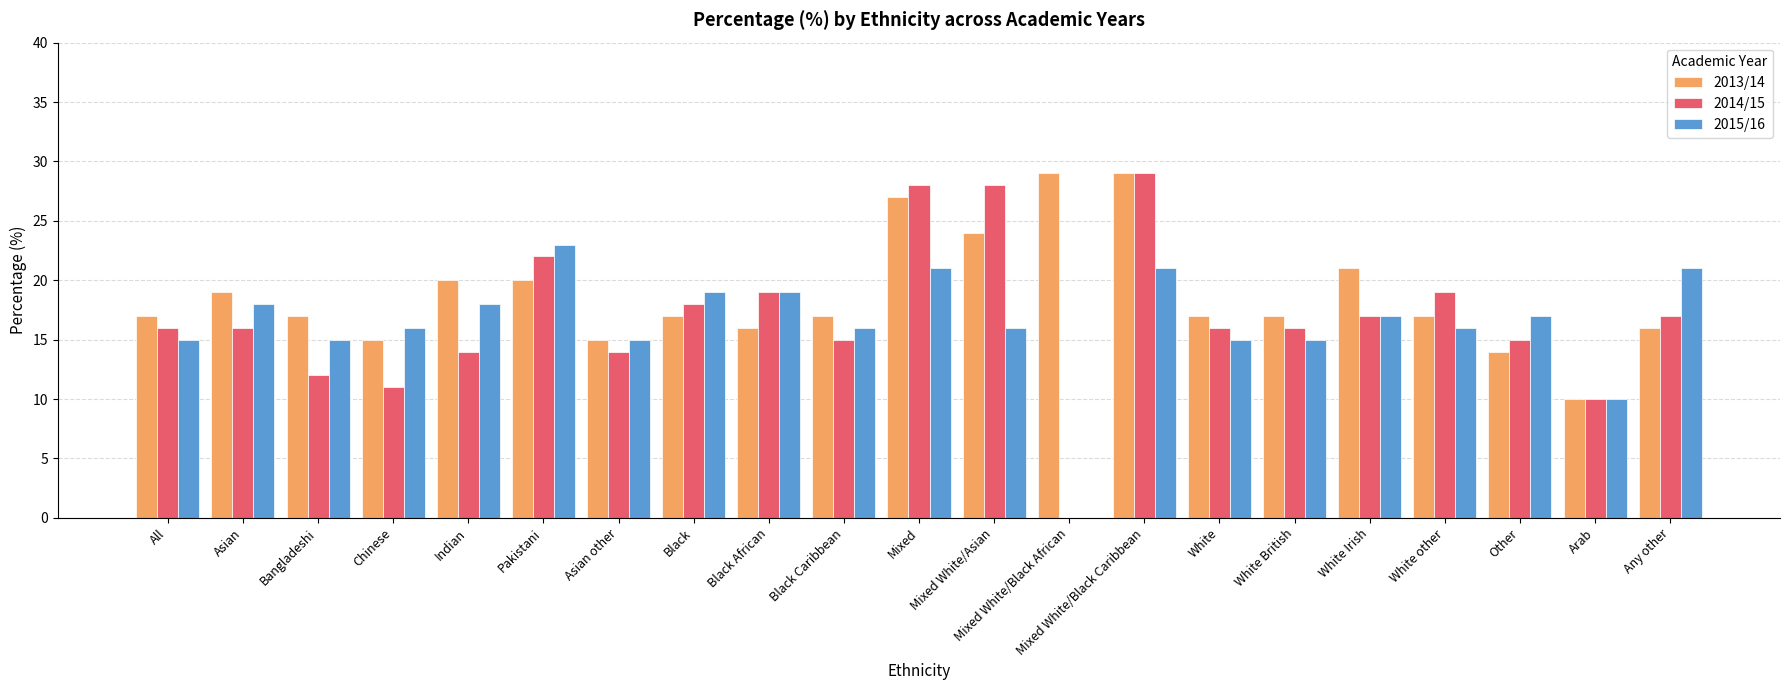

What is the greatest value displayed?

29